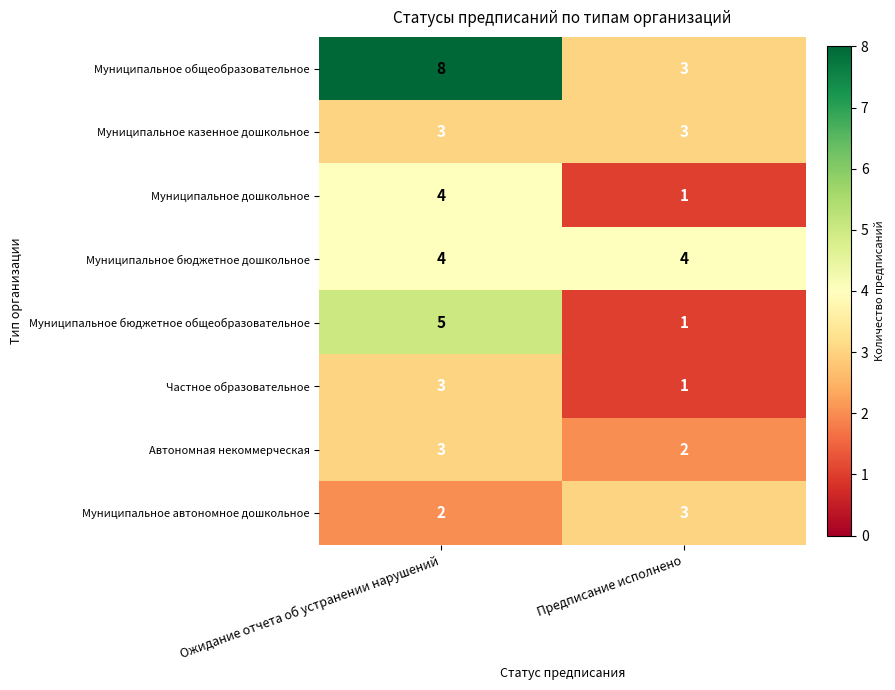

Which series has the largest total across all categories?

Муниципальное общеобразовательное